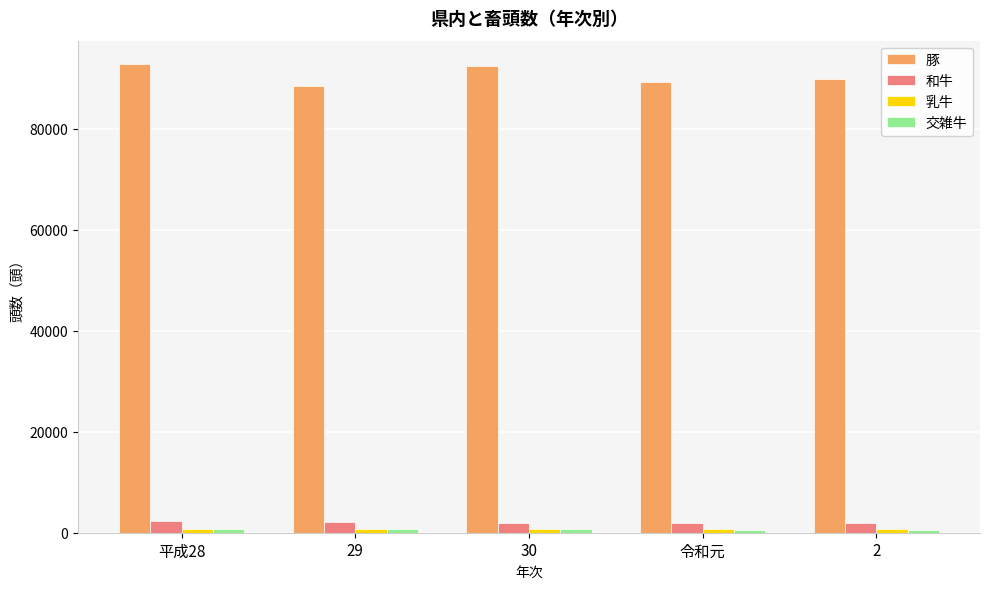

Does the chart contain stacked bars?

No